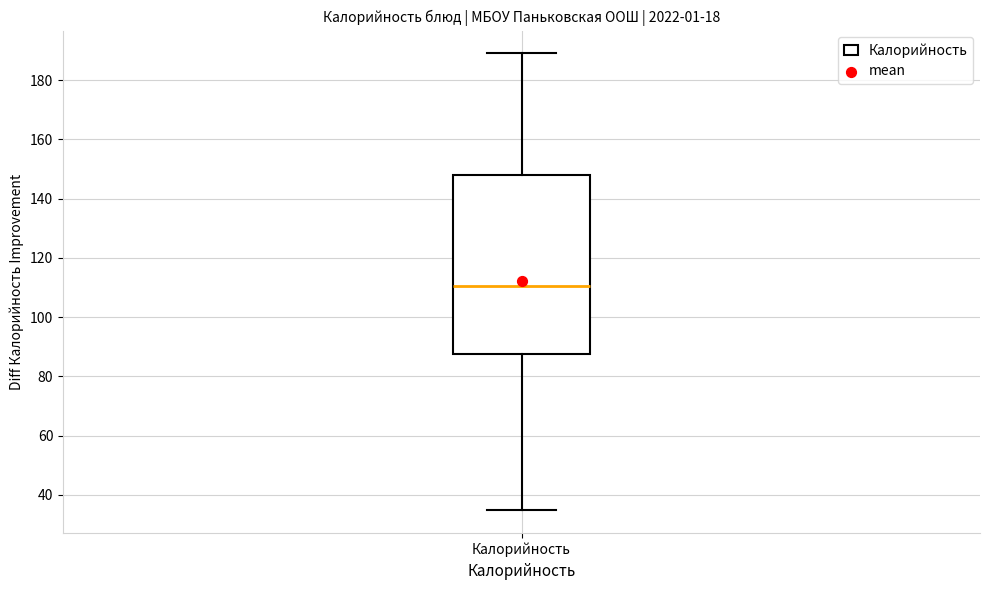

Read this box plot against the y-axis: the position of the median line, the range covered by the box, and the ends of both whiskers. The values are not printed on the chart, so give them approximately, as read against the axis.

median 110, box 88 to 148, whiskers 34 to 190